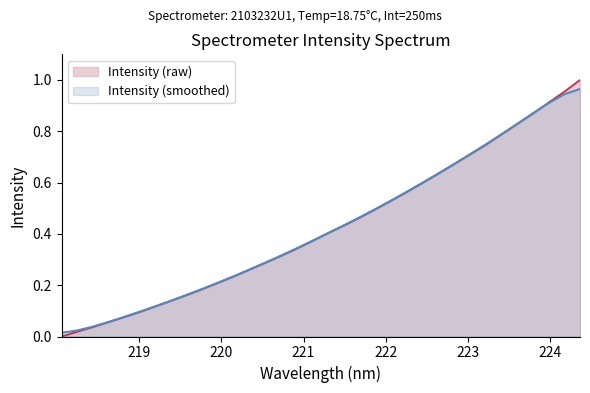

Which series has the largest range (max minus min)?

Intensity (raw)